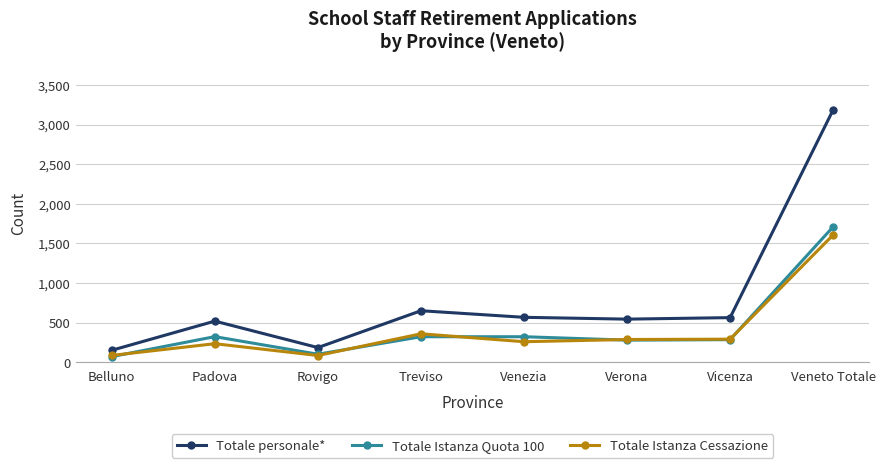

What is the total value across all series at Veneto Totale?

6504